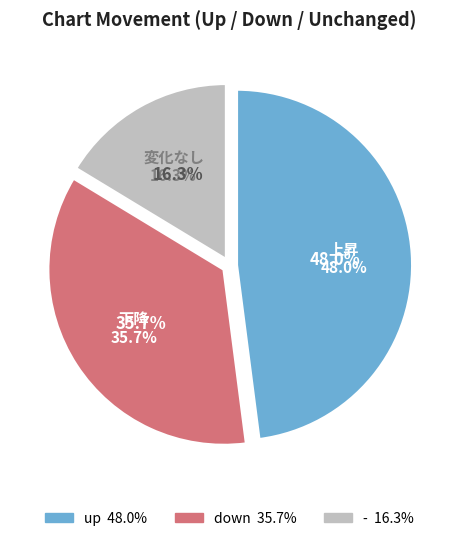

To the nearest percent, what is the average slice percentage?

33%